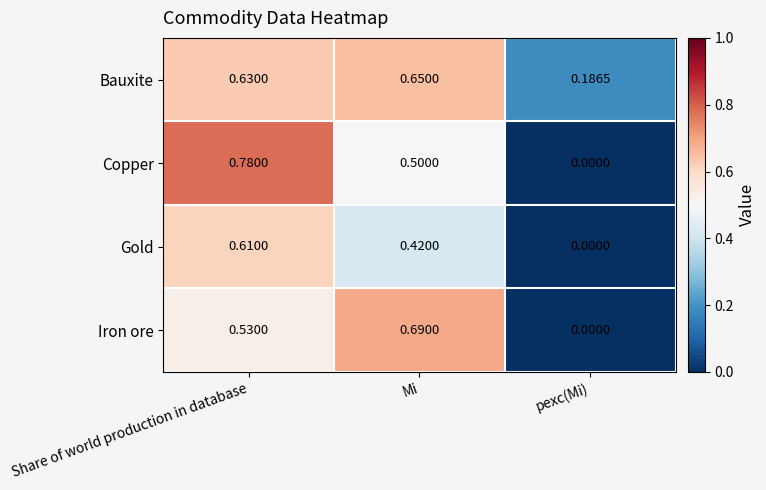

At which category is the sum across all series the highest?

Share of world production in database